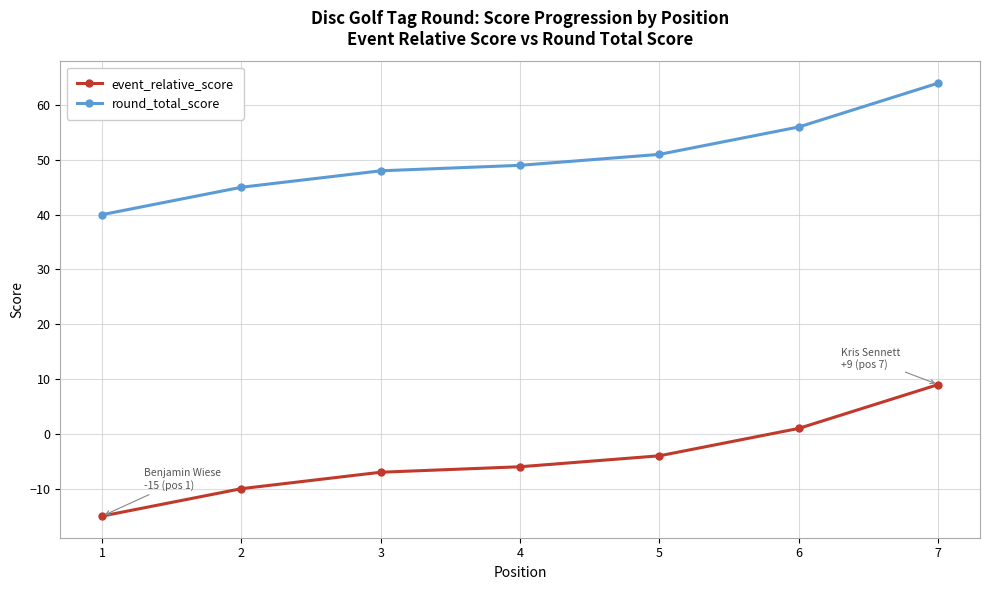

How many lines are shown in the chart?

2